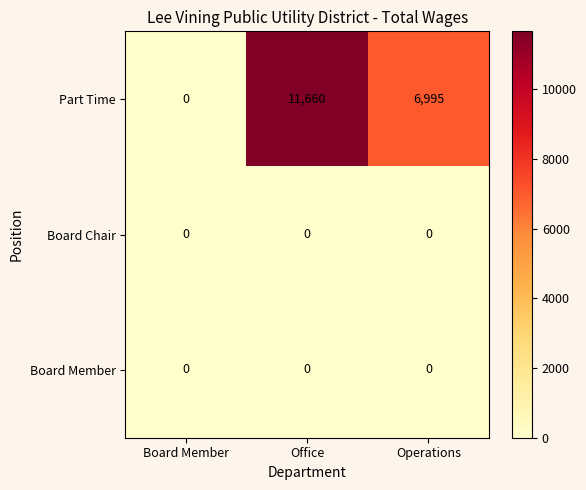

List the labels in order of Part Time value, smallest first.

Board Member, Operations, Office